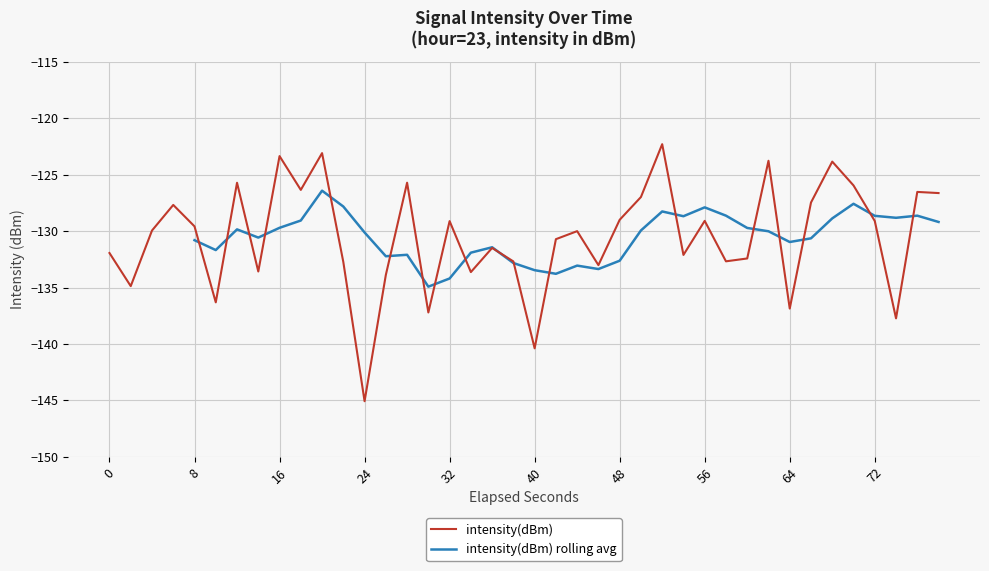

The intensity(dBm) series shows -129.1 at 32. True or false?

True